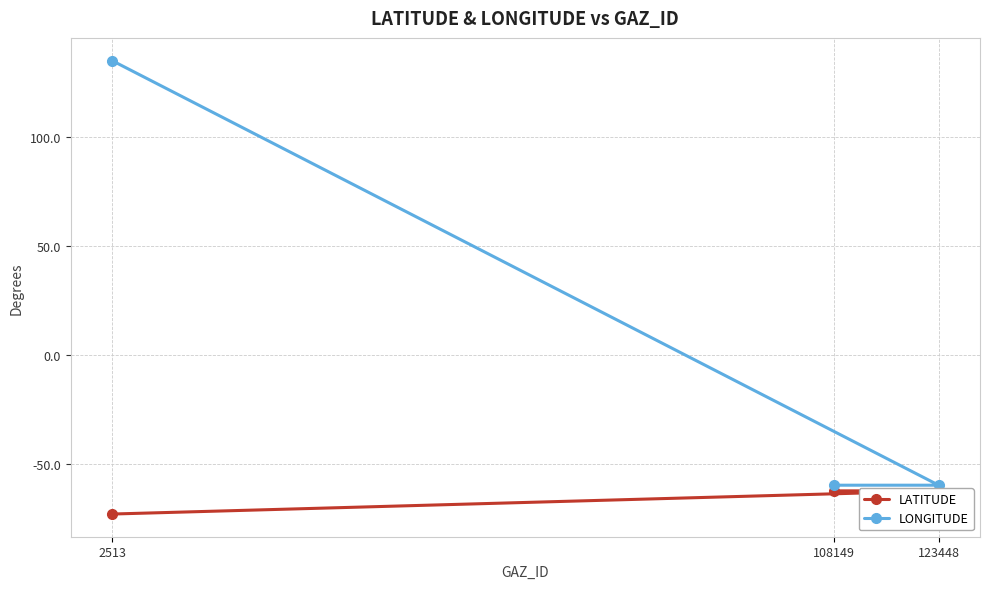

What is the total value across all series at 123448?

-122.1